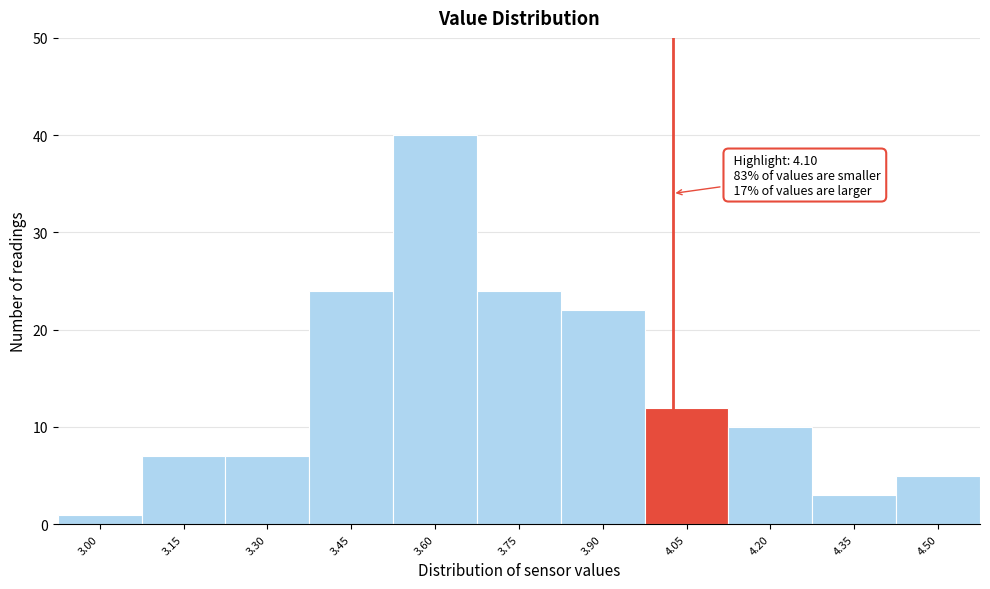

Reading right to left, transcribe all the data shown in this chart.

5	3	10	12	22	24	40	24	7	7	1